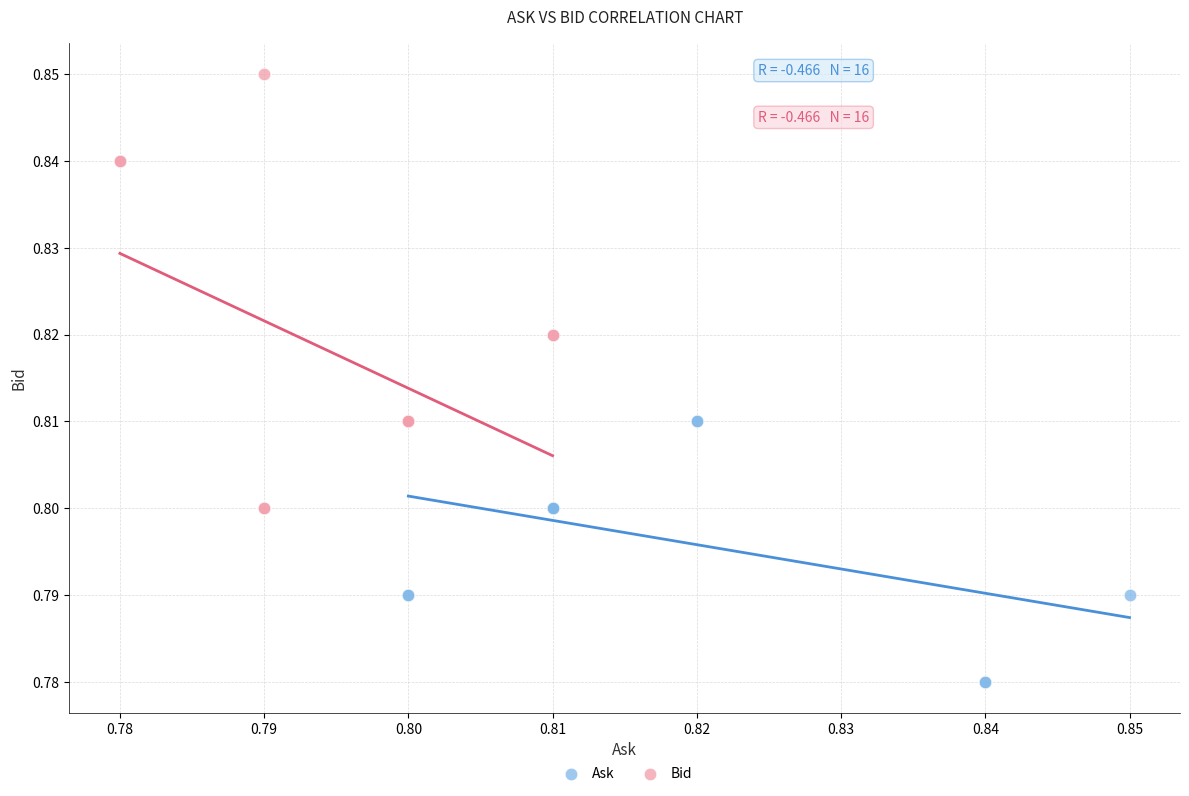

What are all the series names shown in the legend?

Ask, Bid